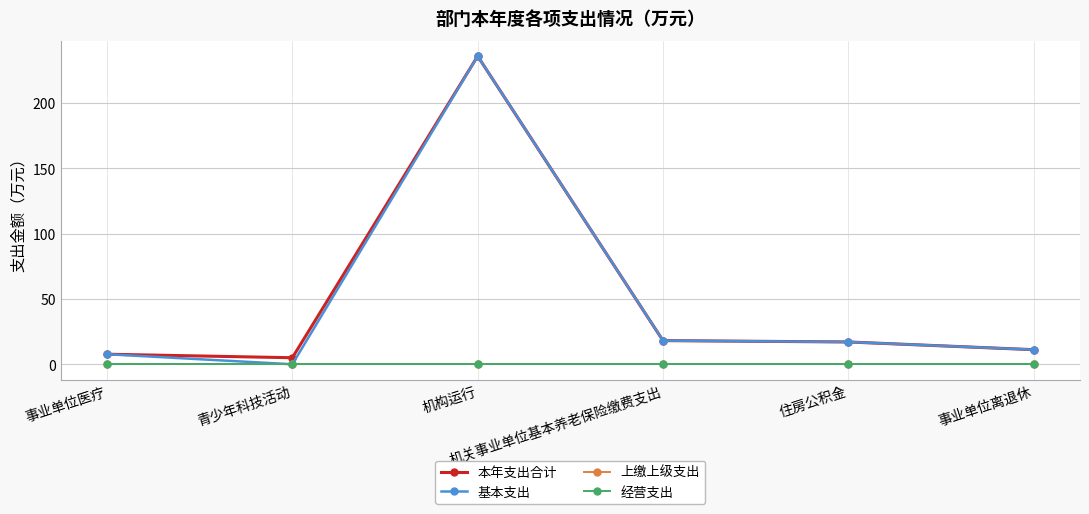

Is this an area chart (filled region under the line)?

No